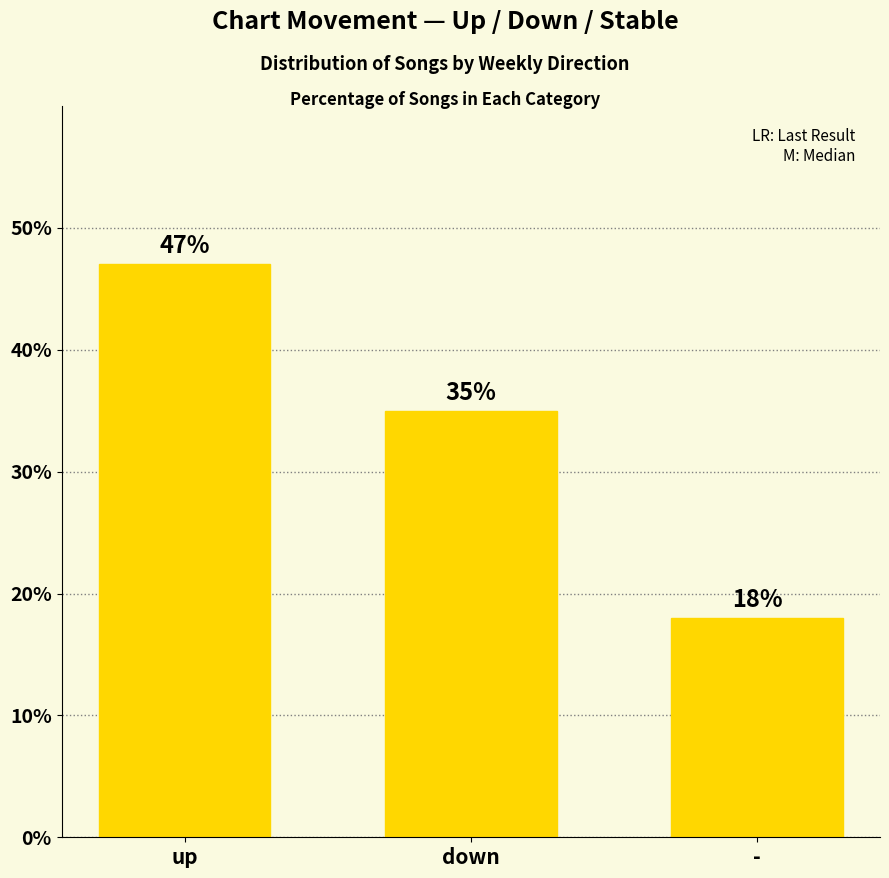

List the labels in order of value, largest first.

up, down, -